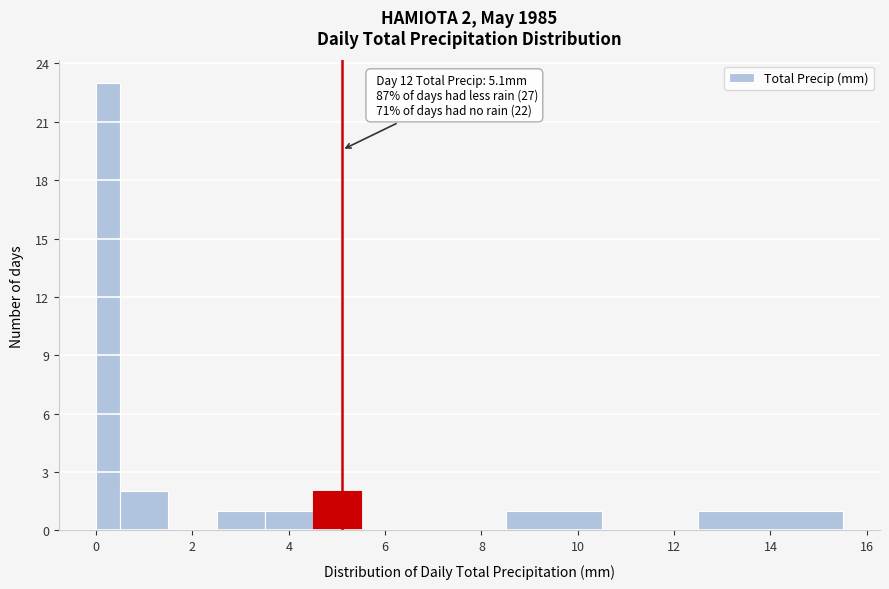

Around what value on the x-axis is the tallest bar? Give the approximate position of its centre, as read against the axis.

0.2